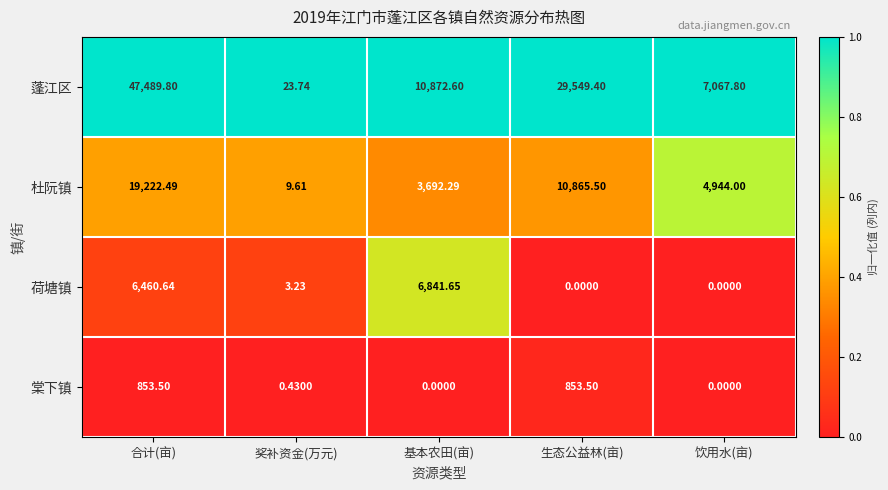

Rank the categories by 杜阮镇 value from lowest to highest.

奖补资金(万元), 基本农田(亩), 饮用水(亩), 生态公益林(亩), 合计(亩)